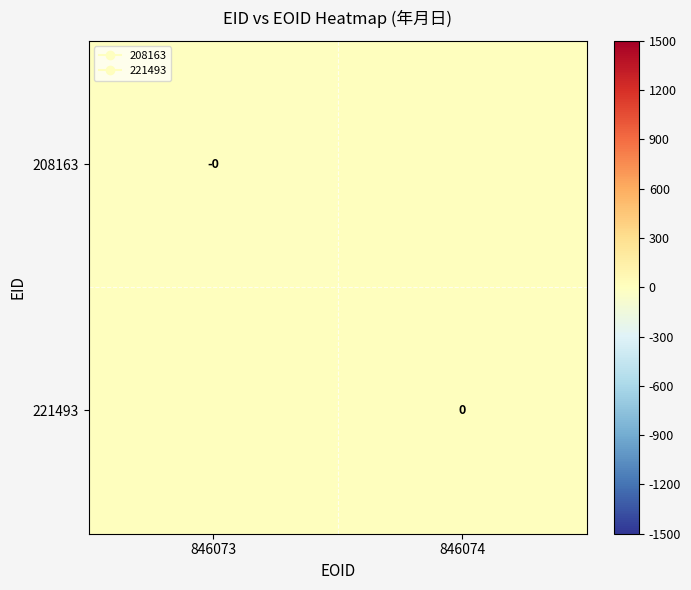

At which category does the chart reach its peak across all series?

846074